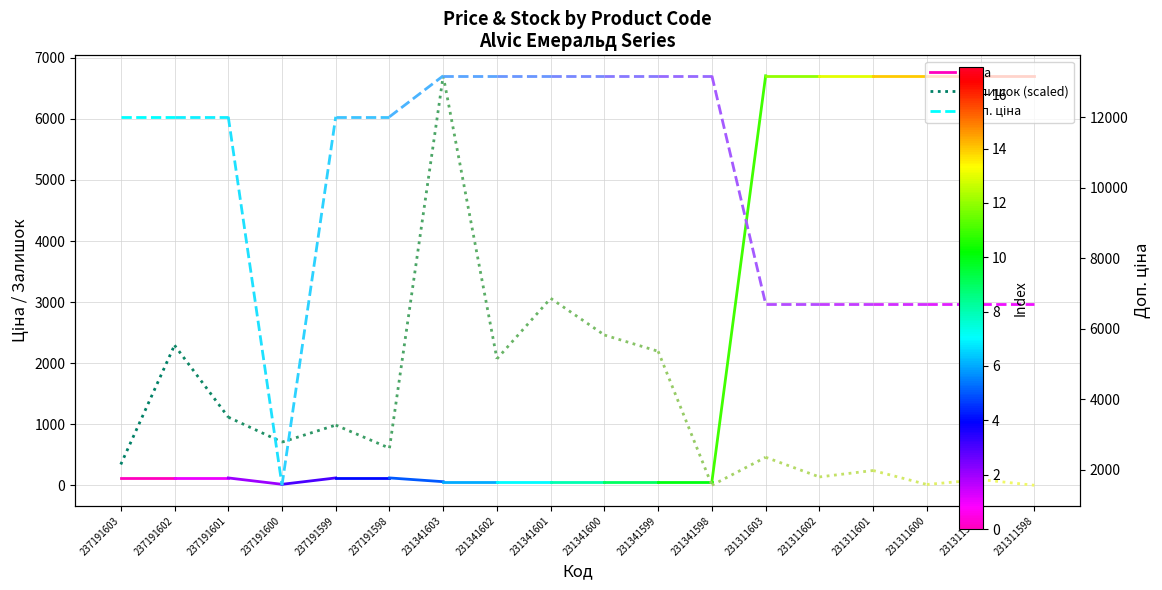

At which label does Доп. ціна reach its minimum?

237191603